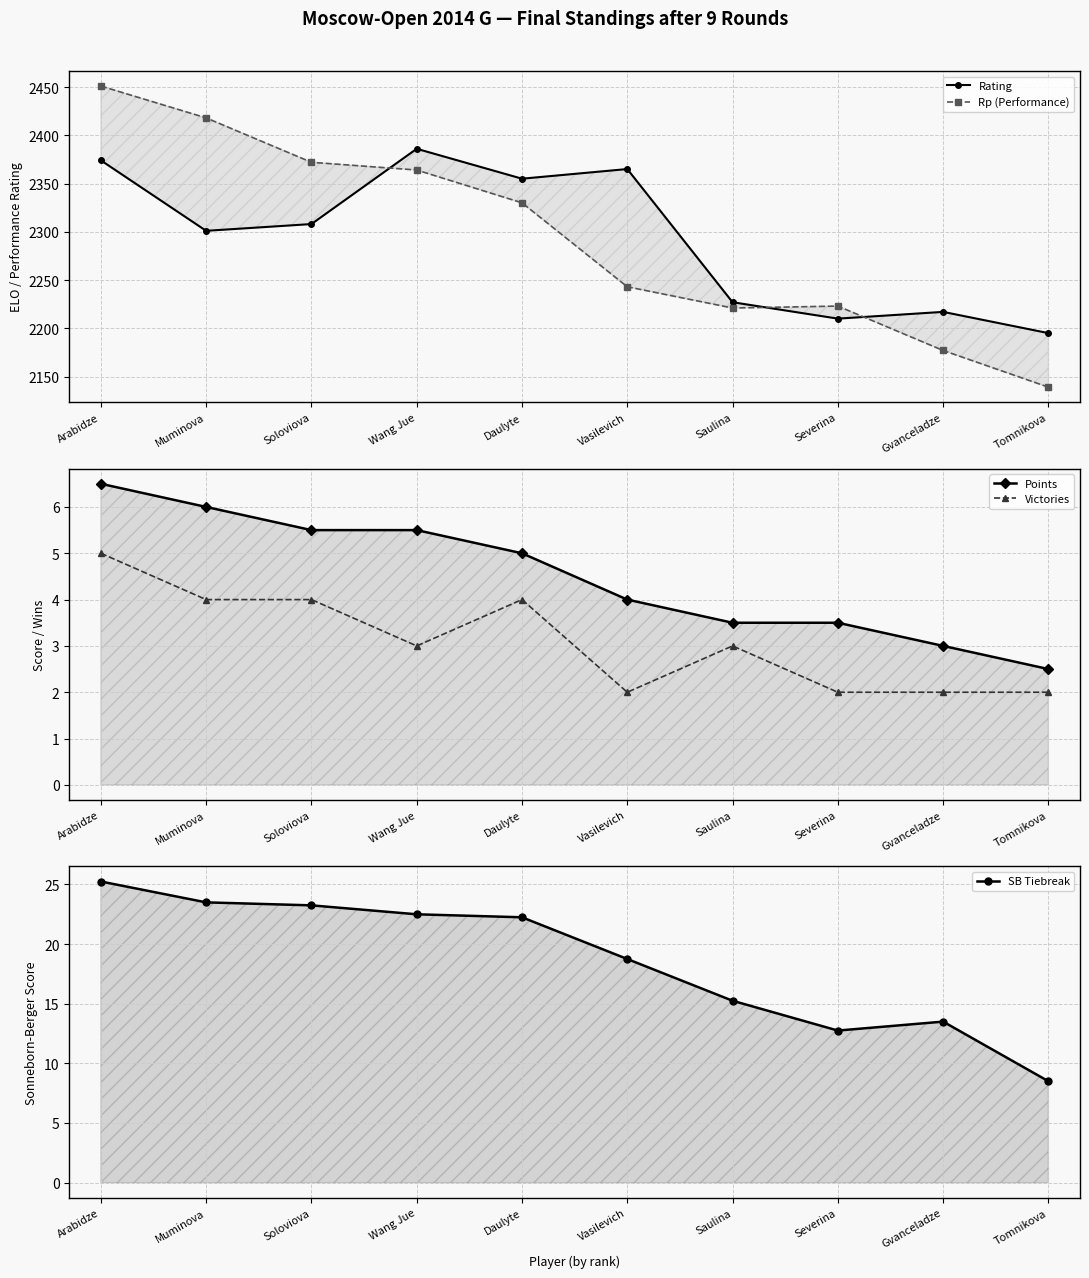

What is the value of the Victories point at the 7th from the left?

3.0